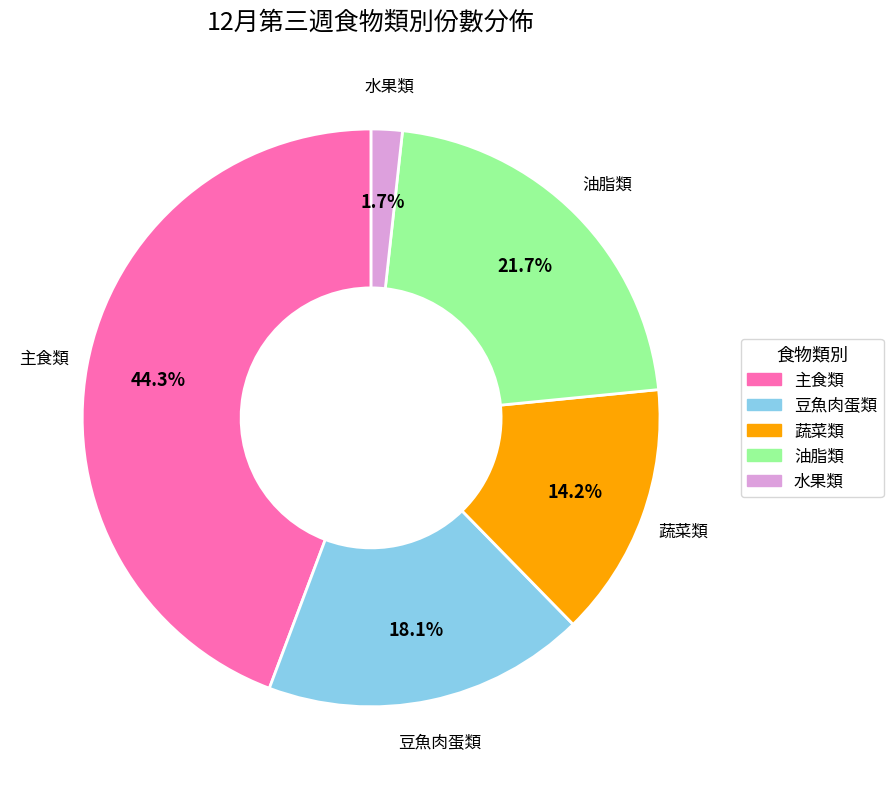

Is there any slice that represents more than half of the pie?

No